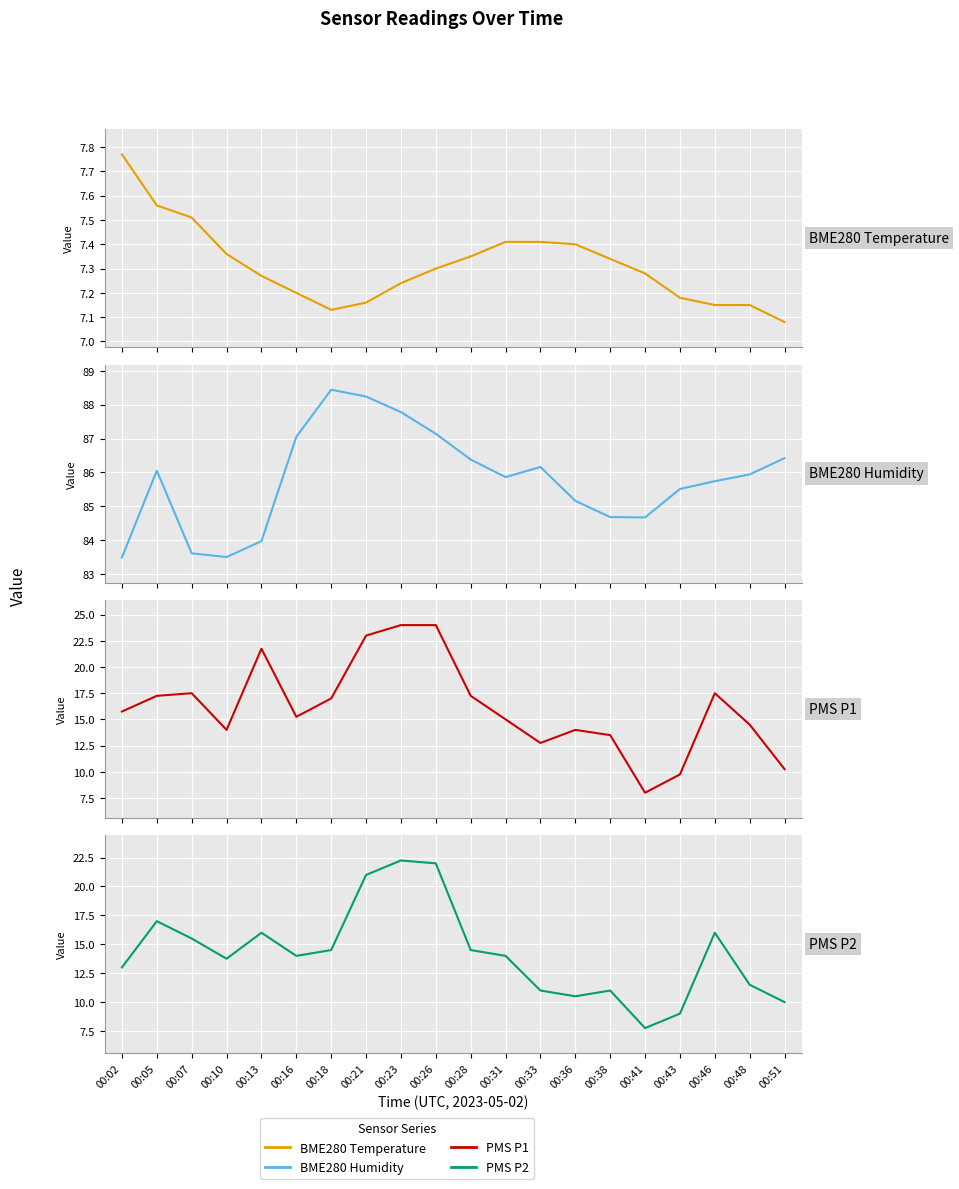

Where does the PMS P1 series first go above 15?

00:02